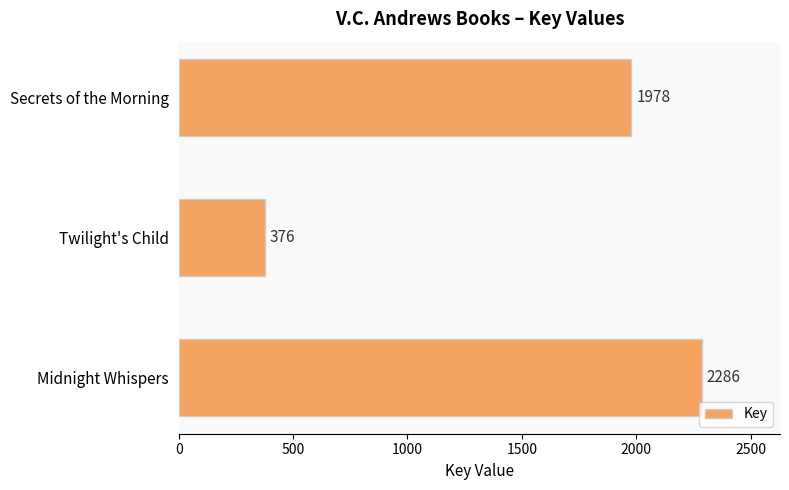

Are the bars horizontal?

Yes